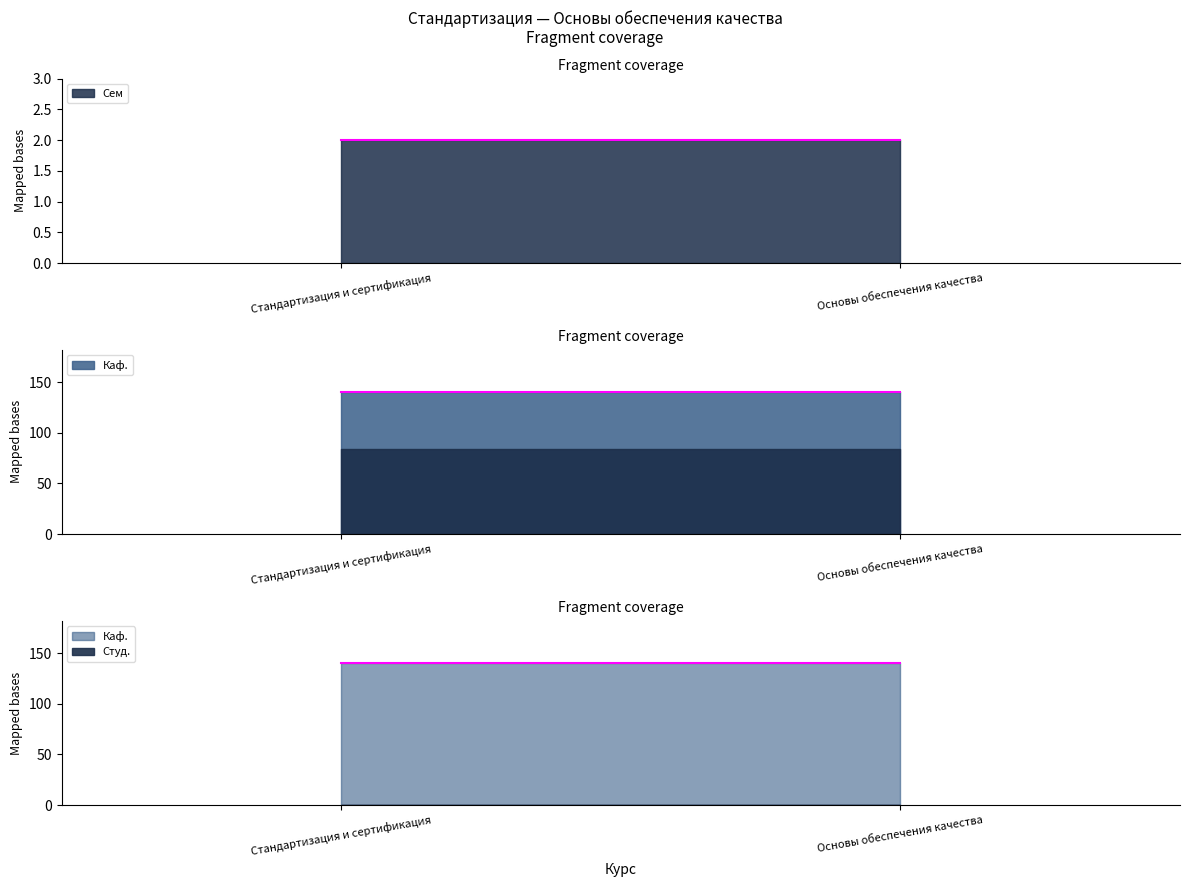

What is the label of the 1st point from the left?

Стандартизация и сертификация